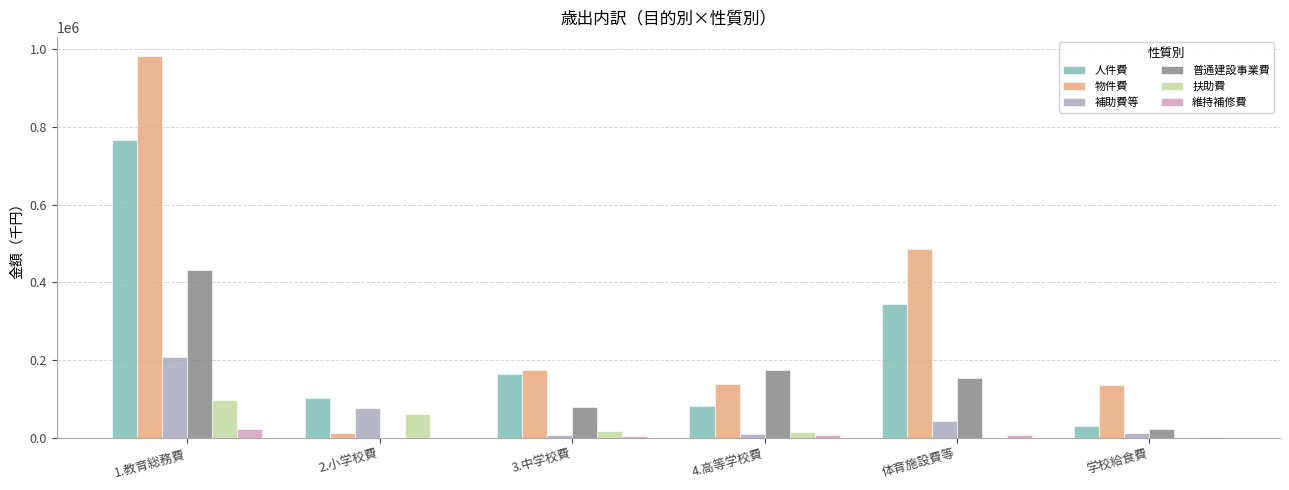

How many series are shown in this chart?

6